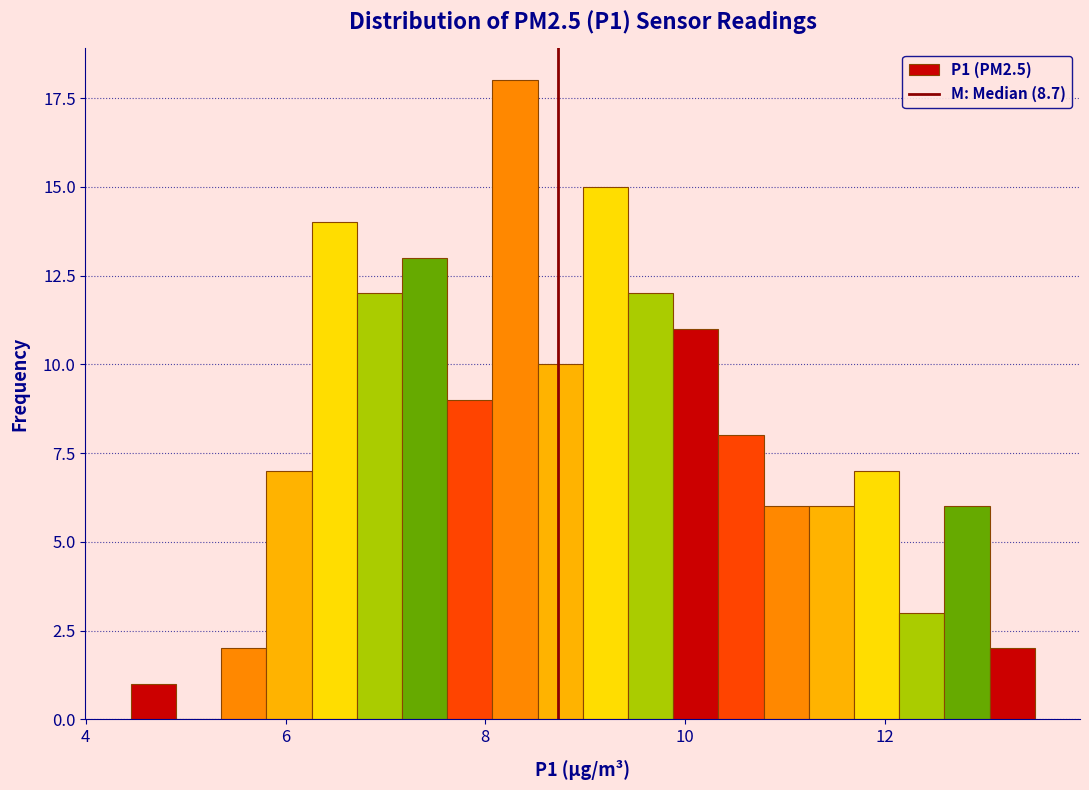

Around what value on the x-axis is the tallest bar? Give the approximate position of its centre, as read against the axis.

8.2